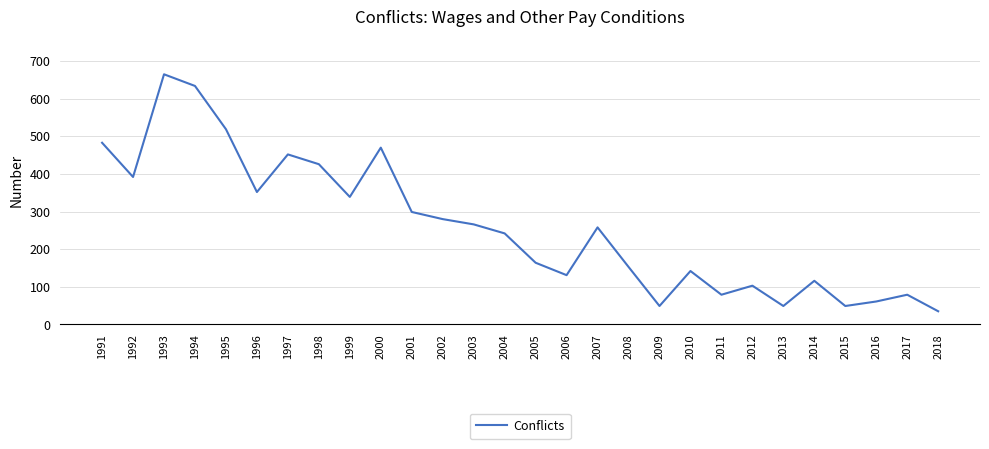

Which category has the lowest value across all series?

2018